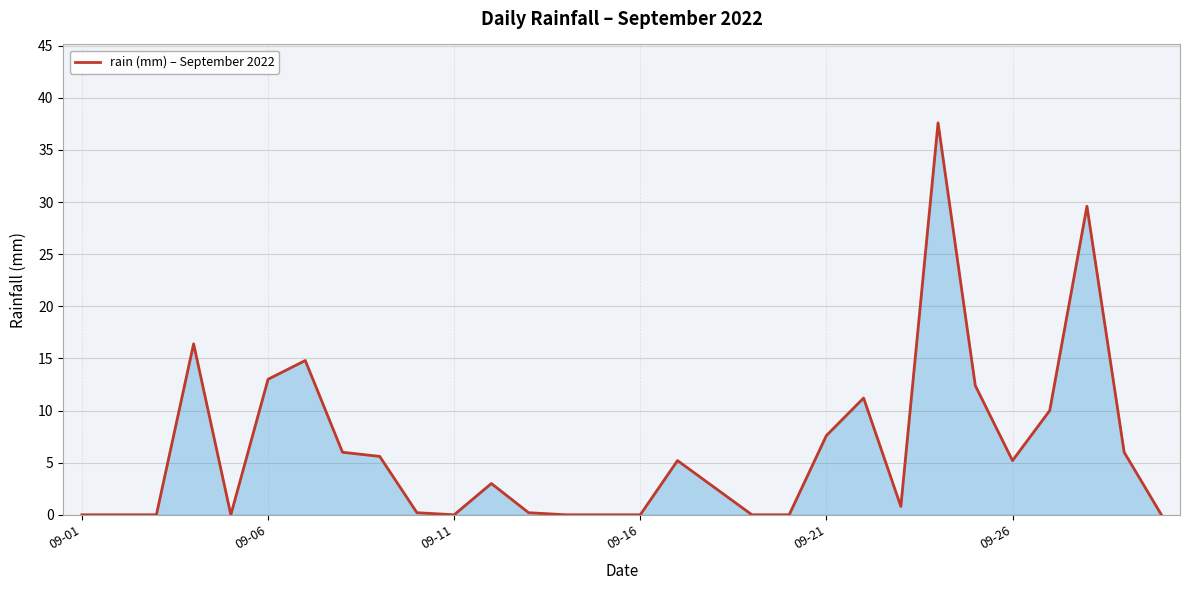

How many lines are shown in the chart?

1